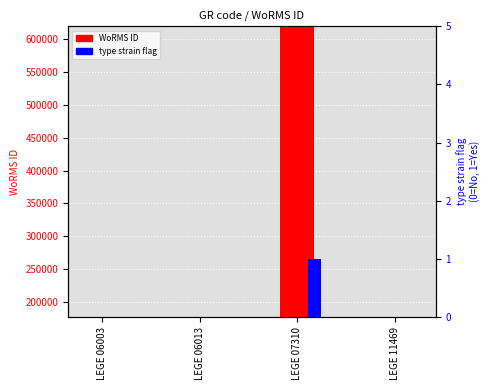

What is the value of the WoRMS ID bar at the 3rd from the left?

618741